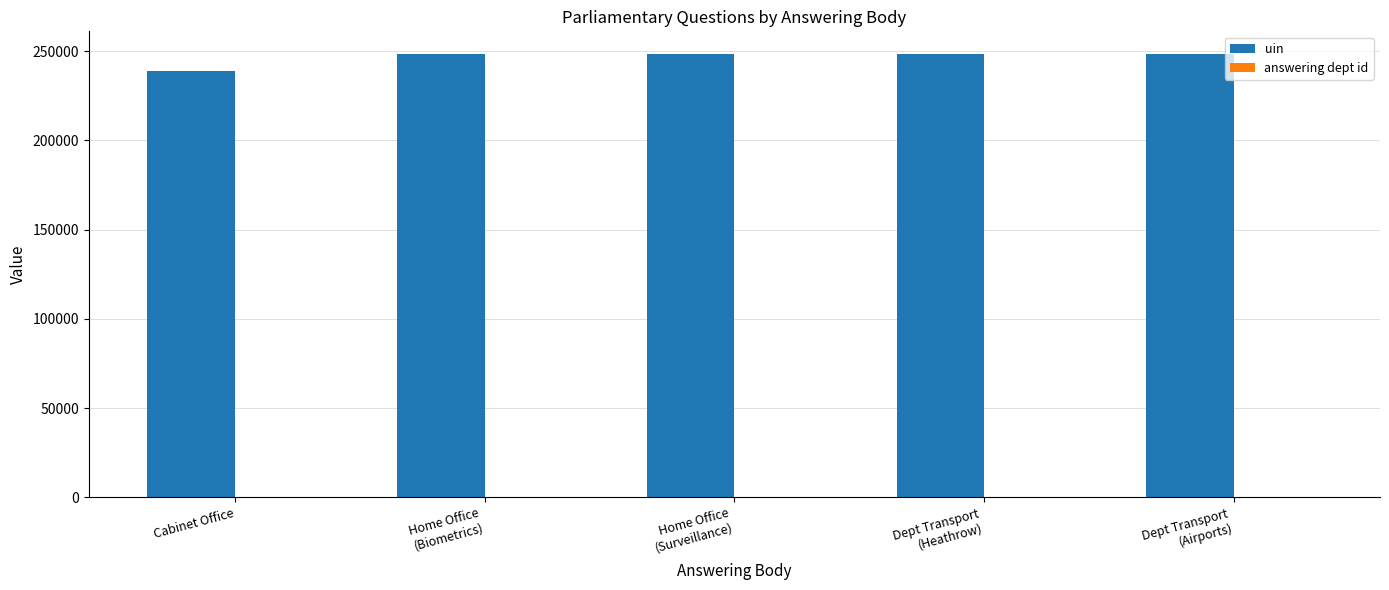

True or false: uin has a value of 238634 at Cabinet Office.

True